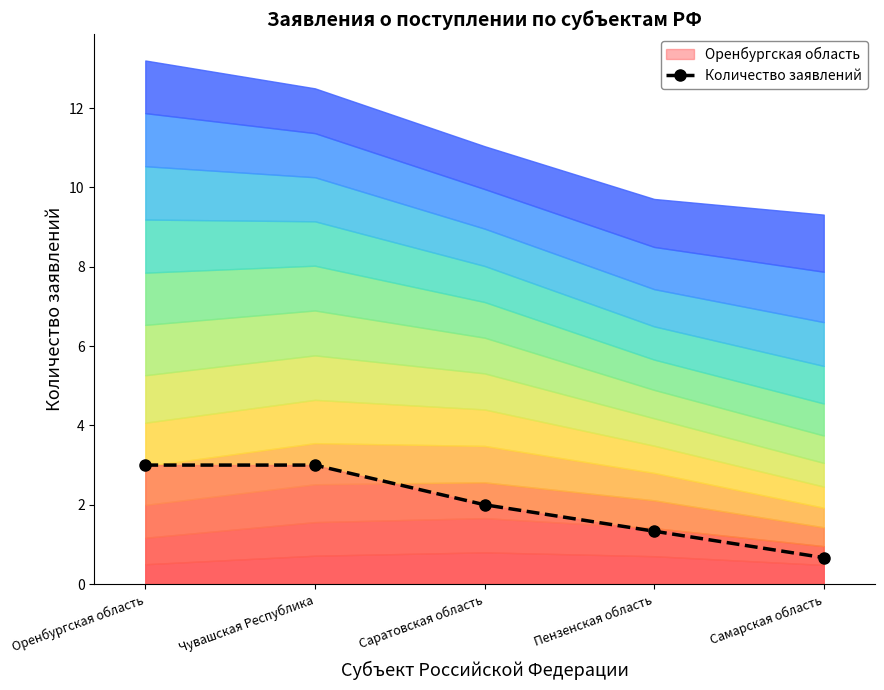

Reading right to left, what are all the values shown in this chart?

0.7	1.3	2.0	3.0	3.0